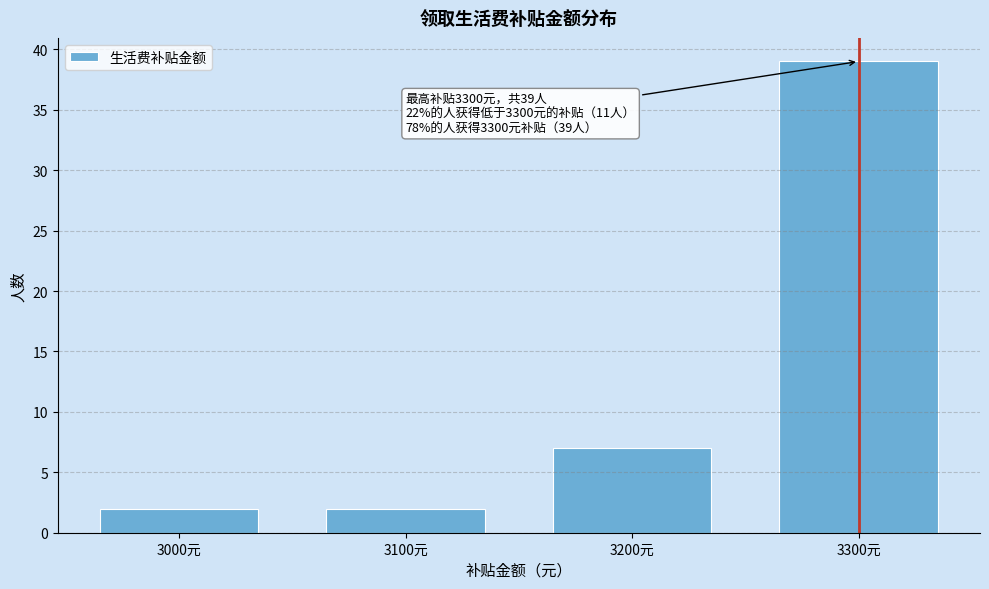

Reading left to right, extract all data points from this chart.

2	2	7	39